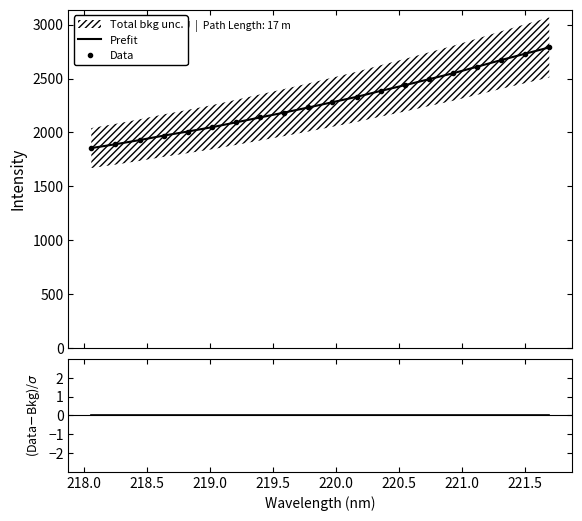

Reading left to right, extract all data points from this chart.

Prefit: 1854.8	1890.2	1928.9	1970.2	2008.4	2048.3	2093.4	2139.2	2184.5	2231.5	2280.4	2330.0	2385.2	2438.2	2493.7	2548.9	2609.5	2671.7	2730.5	2789.1
Data: 1854.8	1890.2	1928.9	1970.2	2008.4	2048.3	2093.4	2139.2	2184.5	2231.5	2280.4	2330.0	2385.2	2438.2	2493.7	2548.9	2609.5	2671.7	2730.5	2789.1
(Data-Bkg)/σ: 0.0	0.0	0.0	0.0	0.0	0.0	0.0	0.0	0.0	0.0	0.0	0.0	0.0	0.0	0.0	0.0	0.0	0.0	0.0	0.0